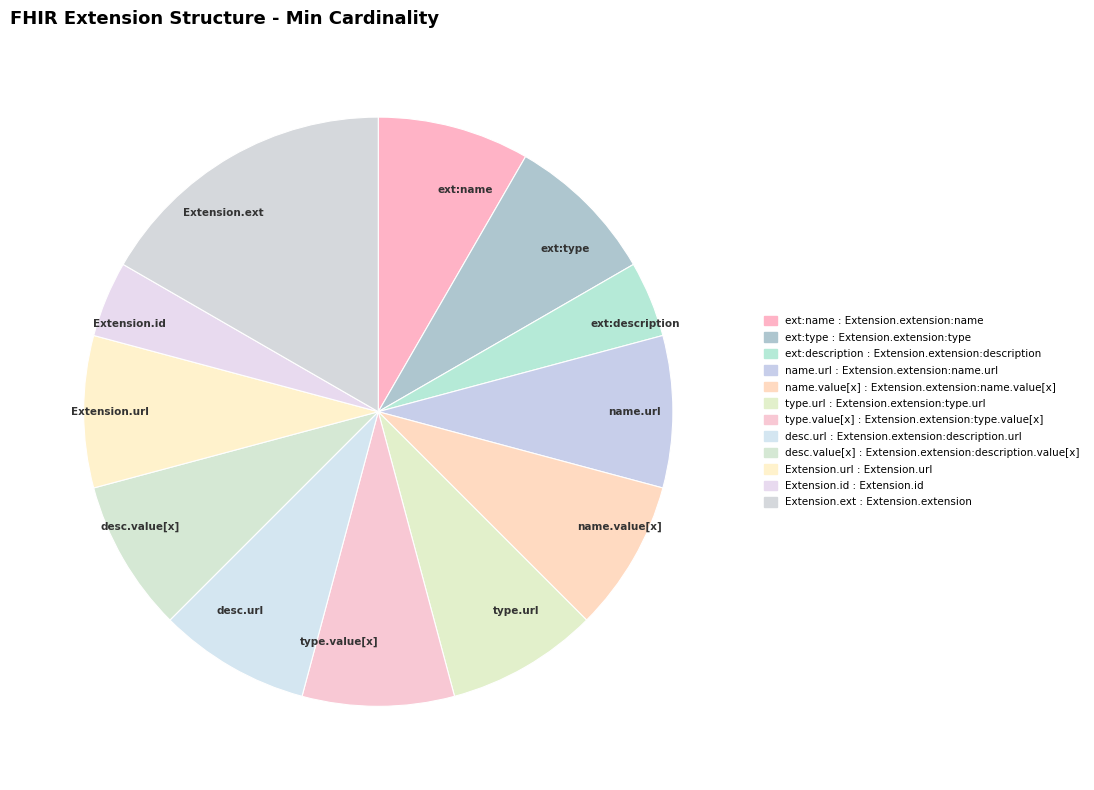

Is there any slice that represents more than half of the pie?

No